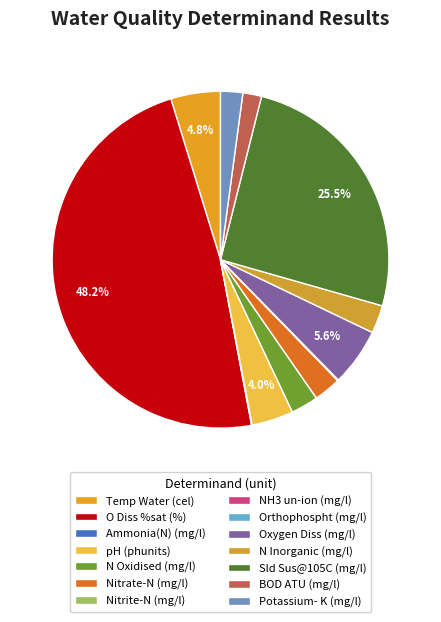

Does O Diss %sat account for over 50% of the chart?

No